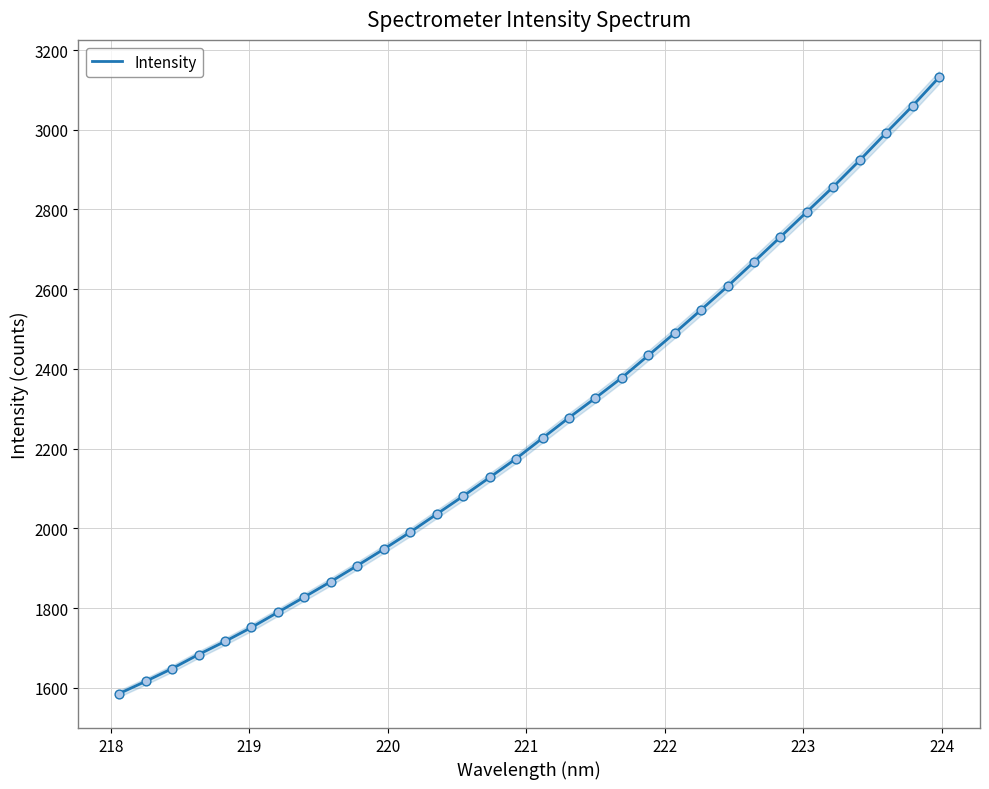

What is the lowest value of the Intensity series?

1585.3